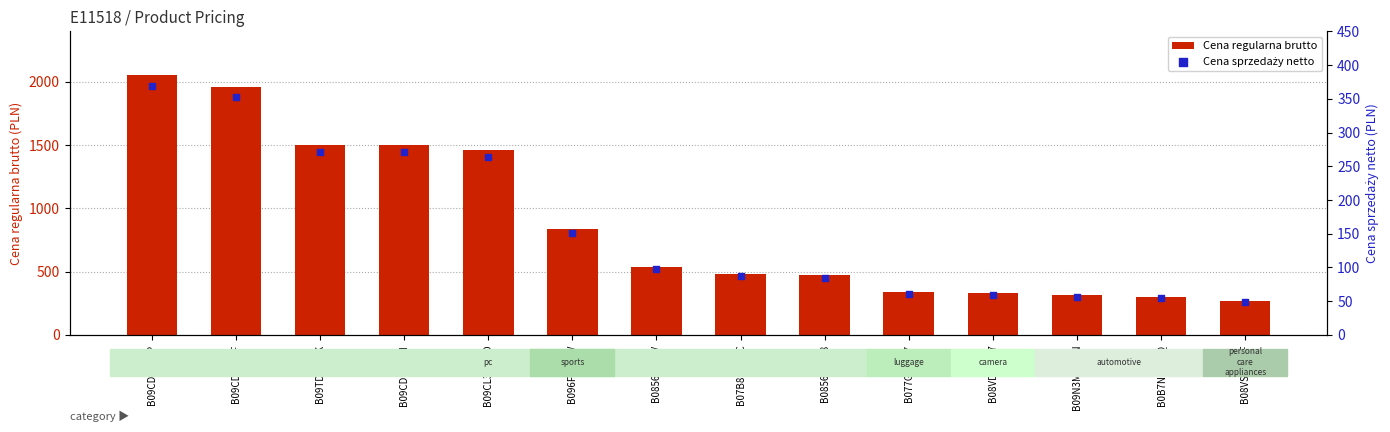

What is the total value across all series at B07B8QKP8C?

572.1